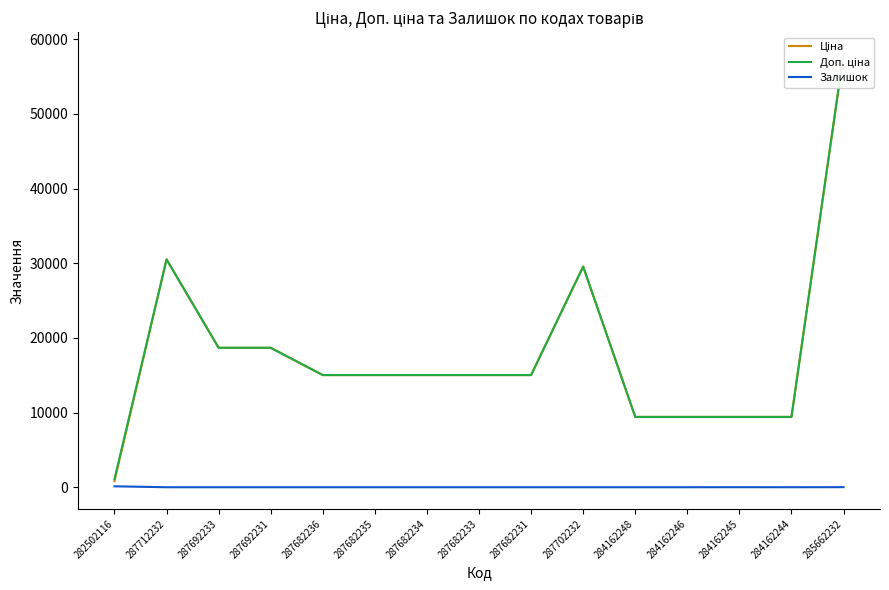

In Доп. ціна, how many points are higher than both neighbors (excluding endpoints)?

2